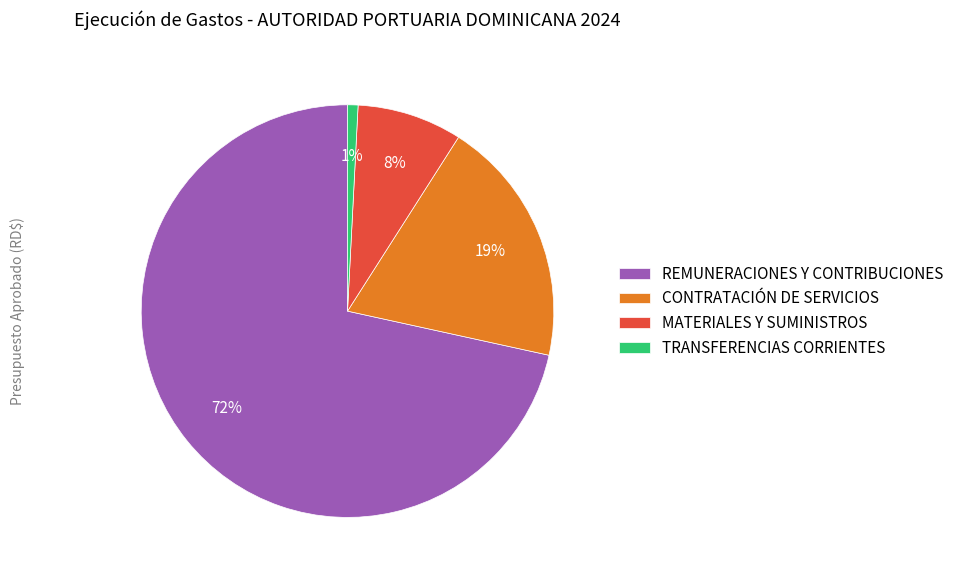

What percentage is the CONTRATACIÓN DE SERVICIOS slice, to the nearest percent?

19%